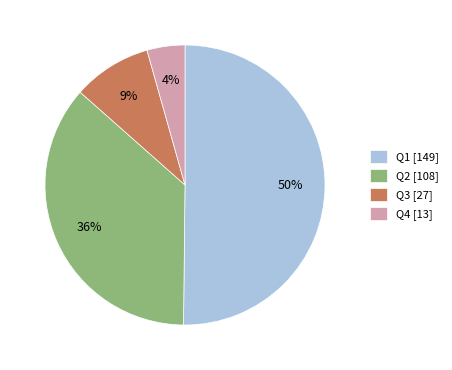

To the nearest percent, what portion does Q3 represent?

9%